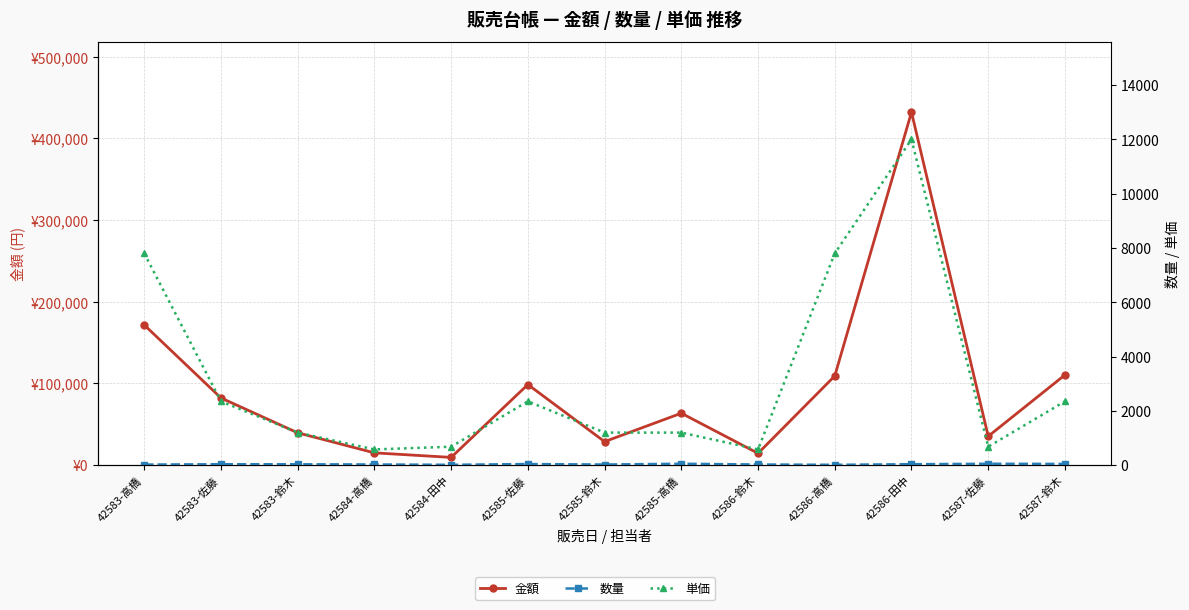

True or false: 数量 and 金額 intersect in this chart.

False